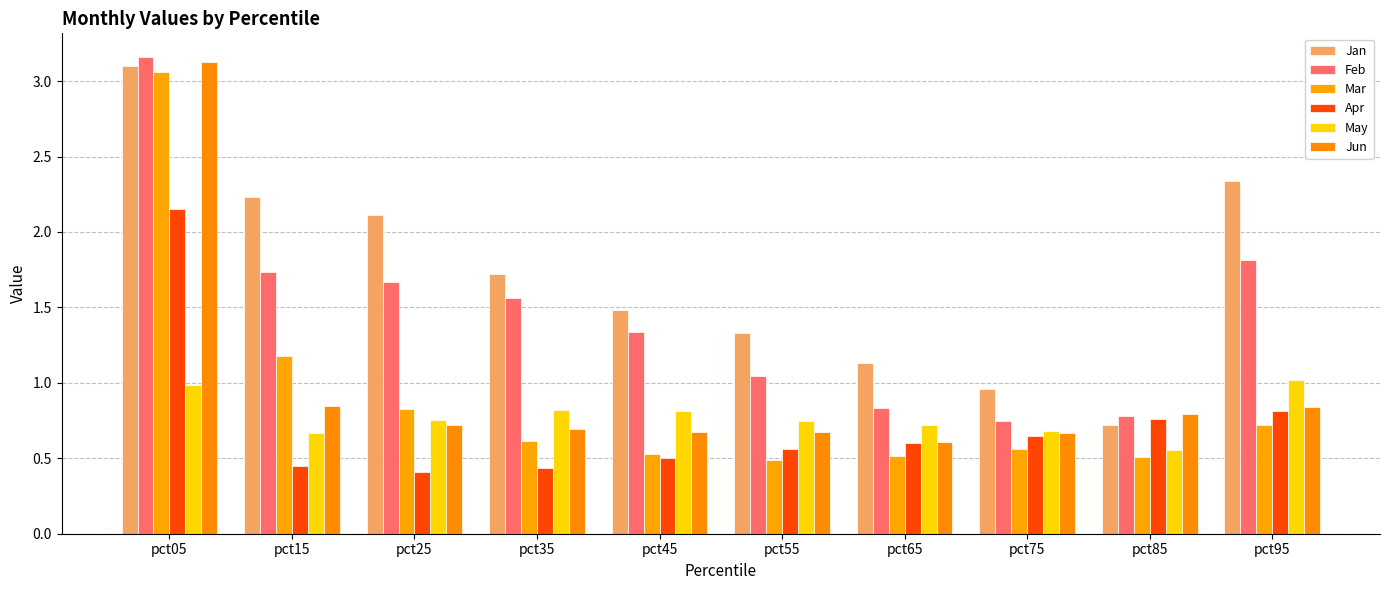

Which series has the largest range (max minus min)?

Mar